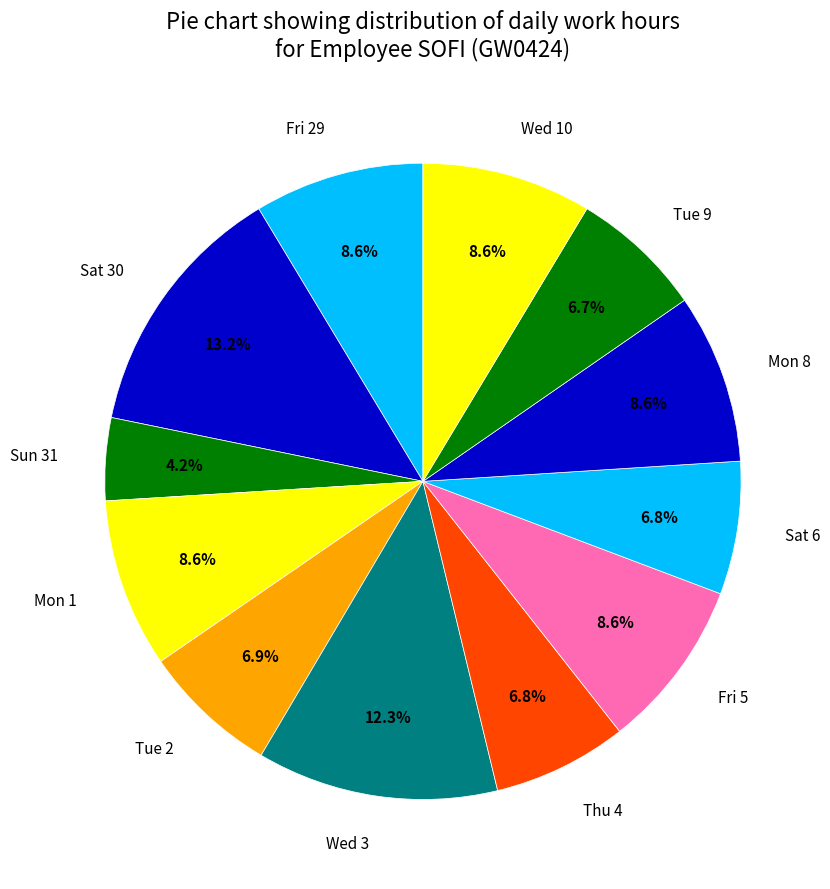

True or false: Tue 9 accounts for 15% of the total.

False